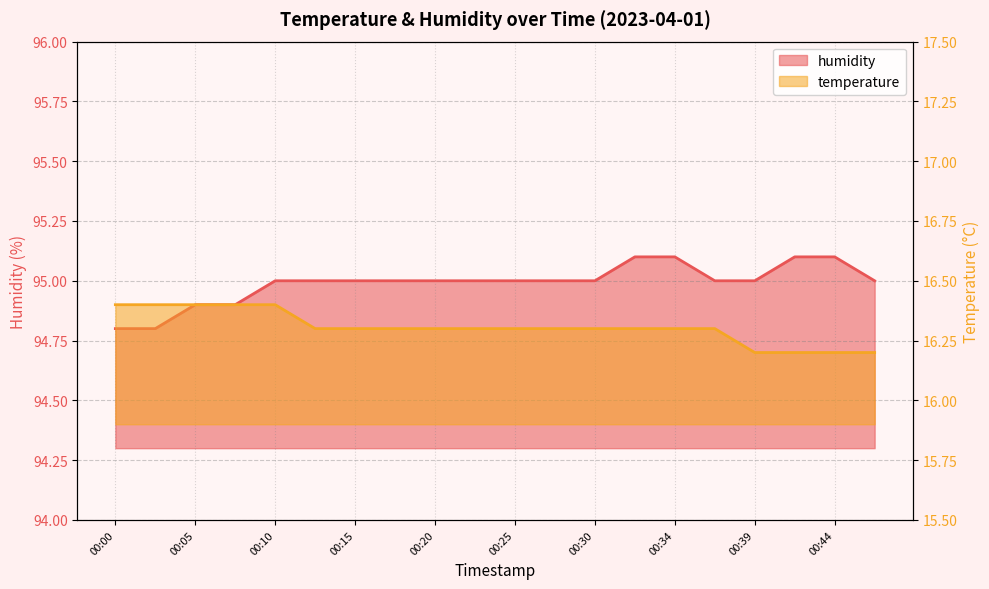

True or false: temperature has more than 1 interior local peaks.

False